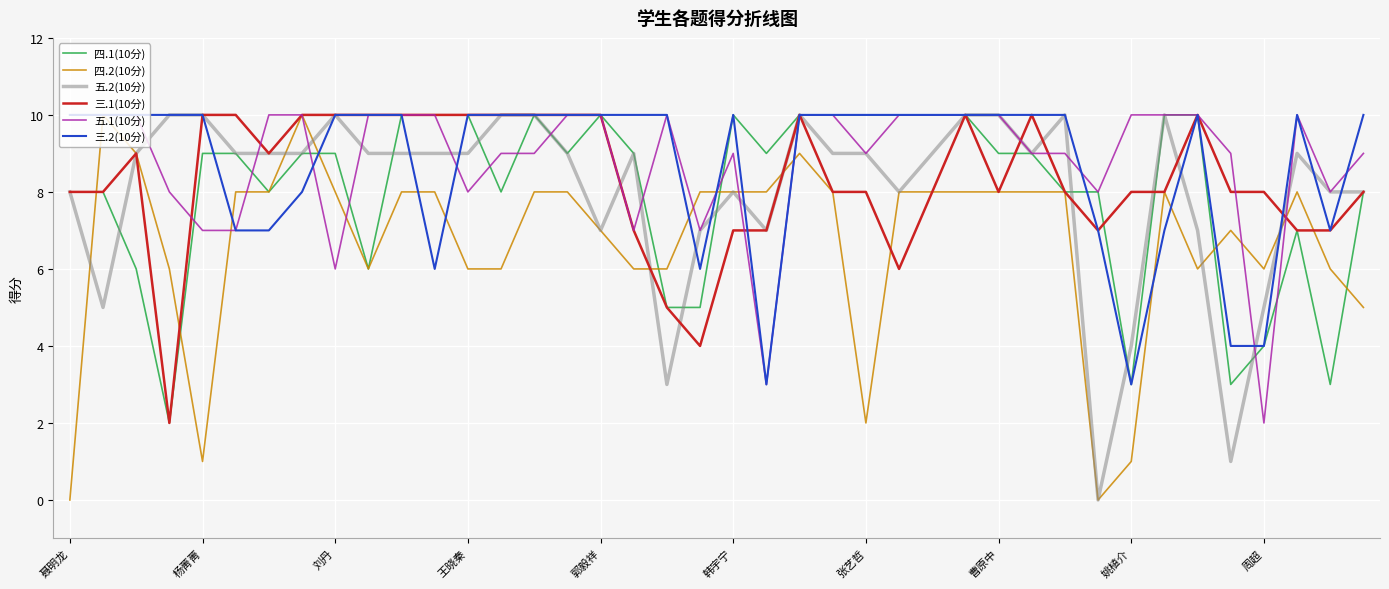

At how many categories does at least one series exceed 6?

40